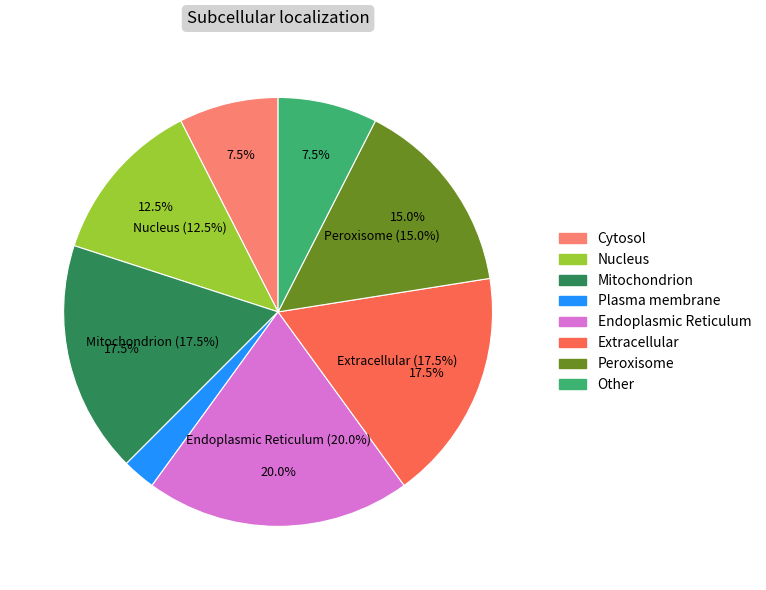

Between 1 and 14, which is larger?

14